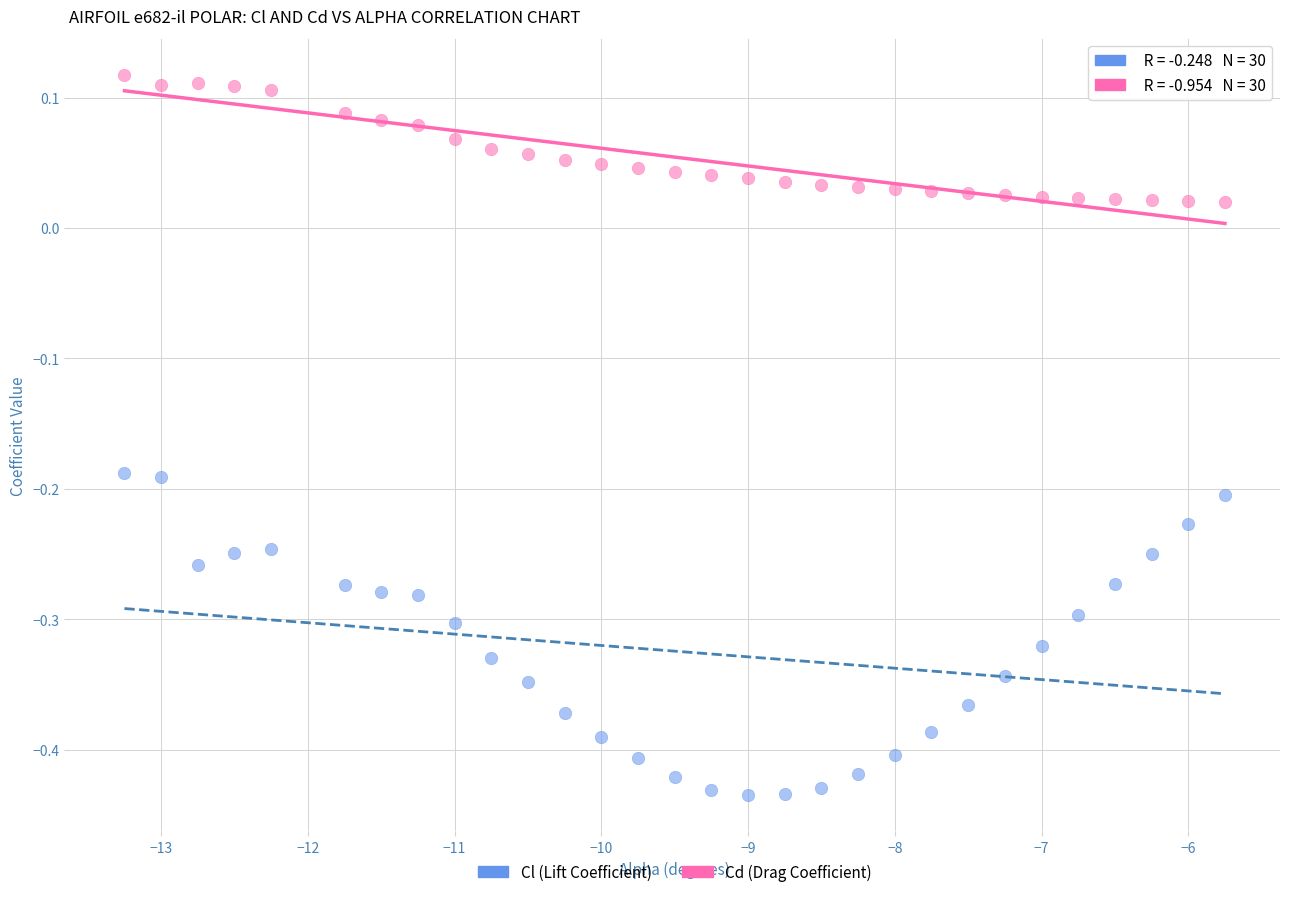

Which series has the largest Y range (max minus min)?

Cl (Lift Coefficient)